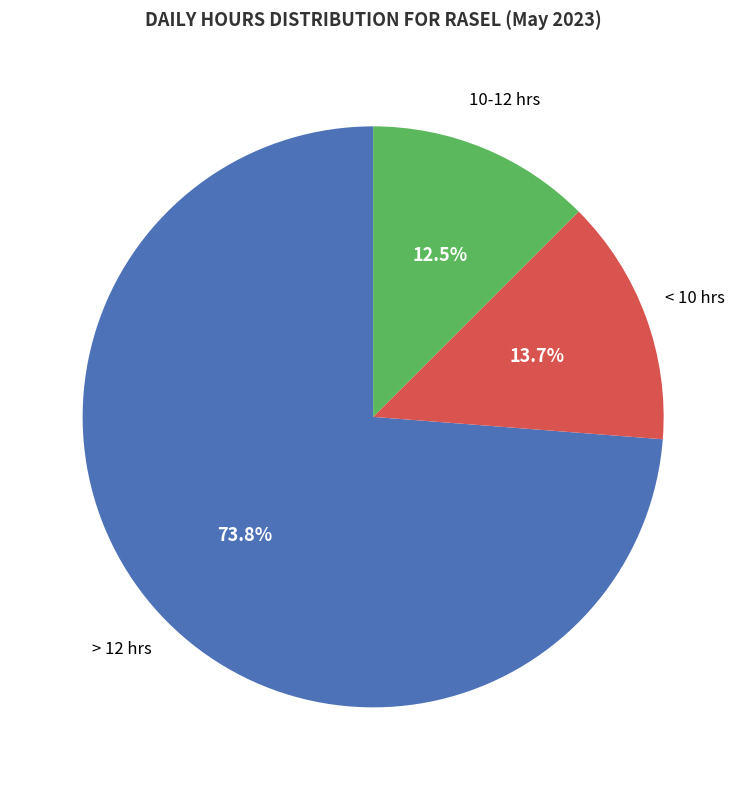

Approximately how many times larger is the value at > 12 hrs compared to 10-12 hrs?

5.9